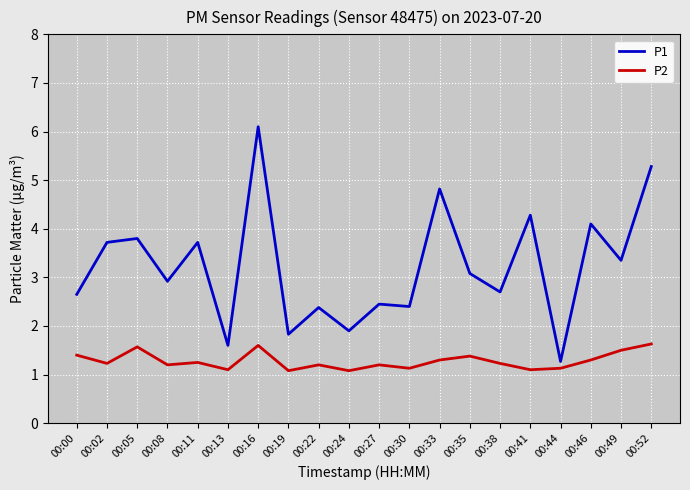

Count the P2 values in the range 1 to 2.

20